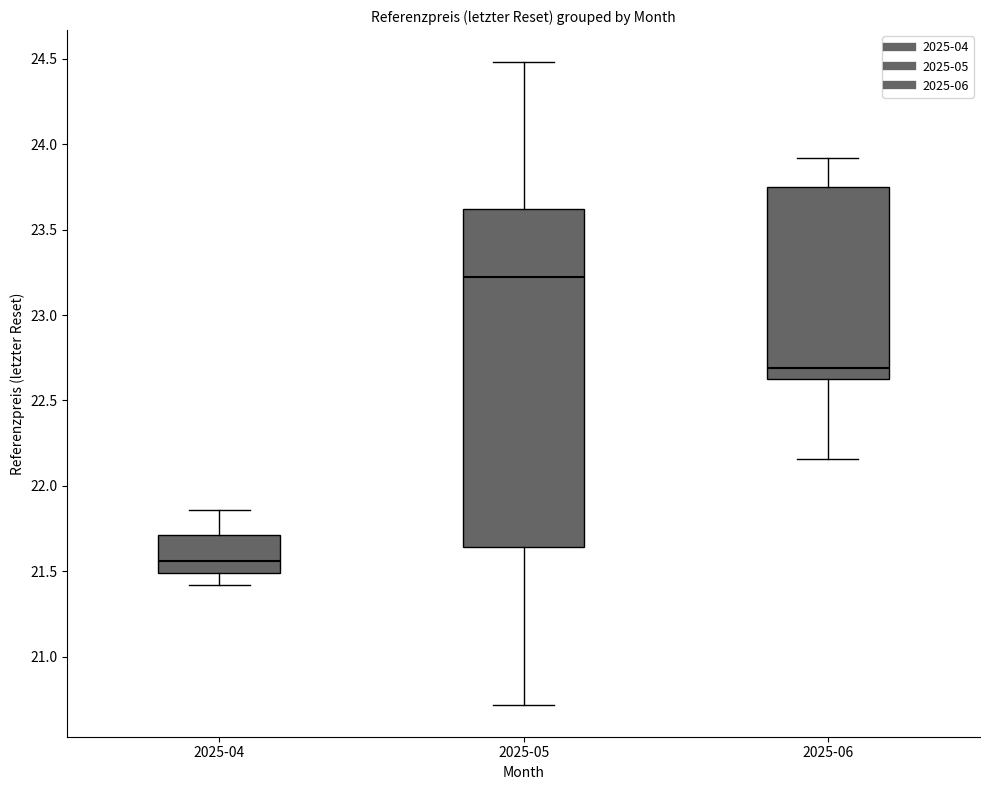

Reading left to right, read every box against the y-axis: the position of its median line, the range the box covers, and the ends of its whiskers. The values are not printed on the chart, so give them approximately, as read against the axis.

2025-04: median 21.55, box 21.50 to 21.70, whiskers 21.40 to 21.85
2025-05: median 23.20, box 21.65 to 23.60, whiskers 20.70 to 24.50
2025-06: median 22.70, box 22.65 to 23.75, whiskers 22.15 to 23.90